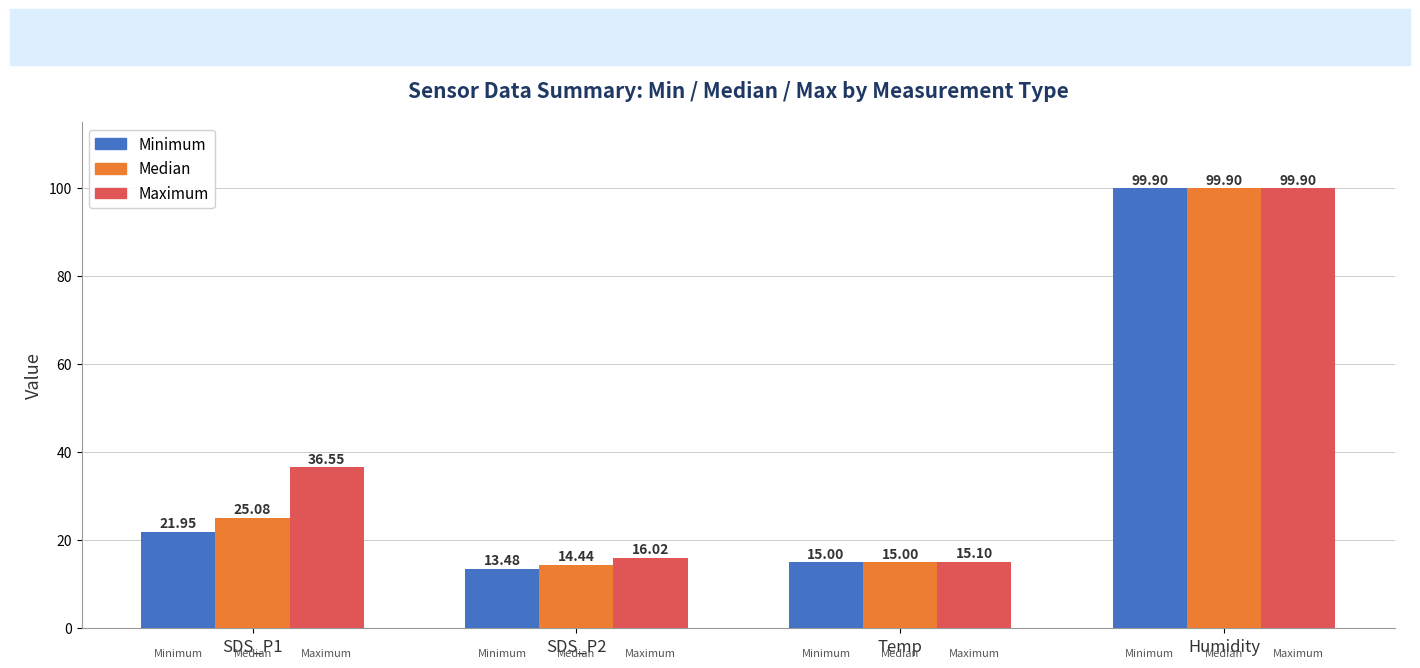

Is it true that Median equals 38.4 at SDS_P1?

False